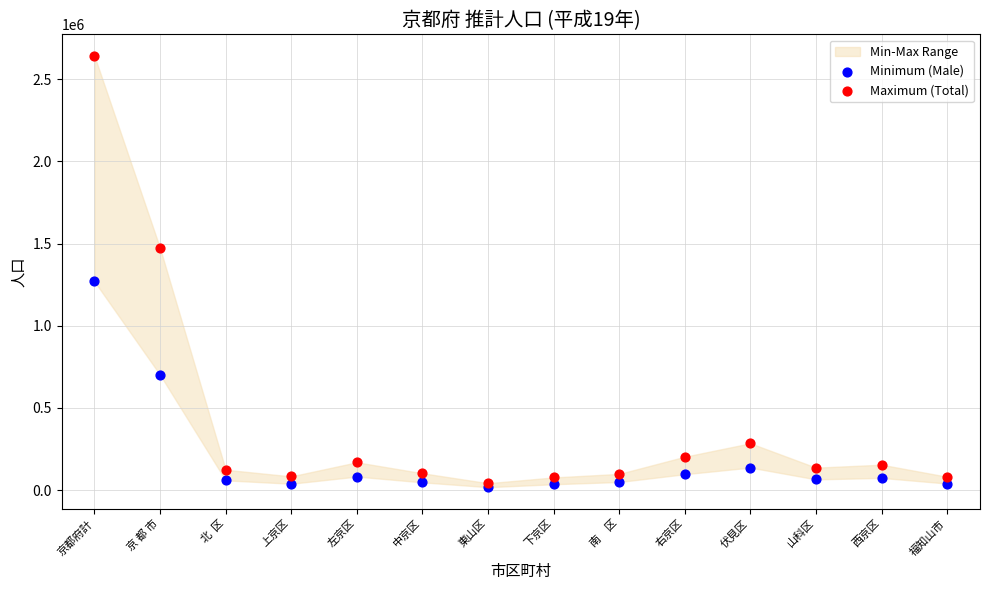

In the Maximum (Total) series, what Y value is closest to 1341963?

1472814